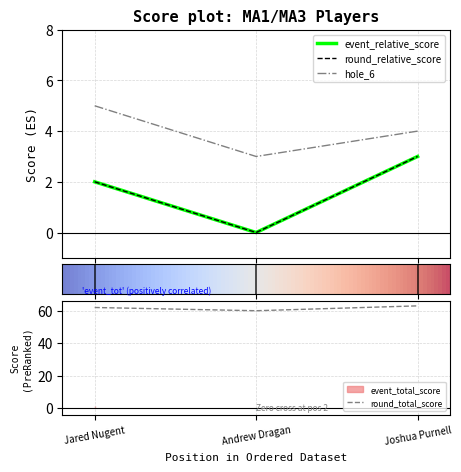

The value of round_total_score at Andrew Dragan is 60. True or false?

True